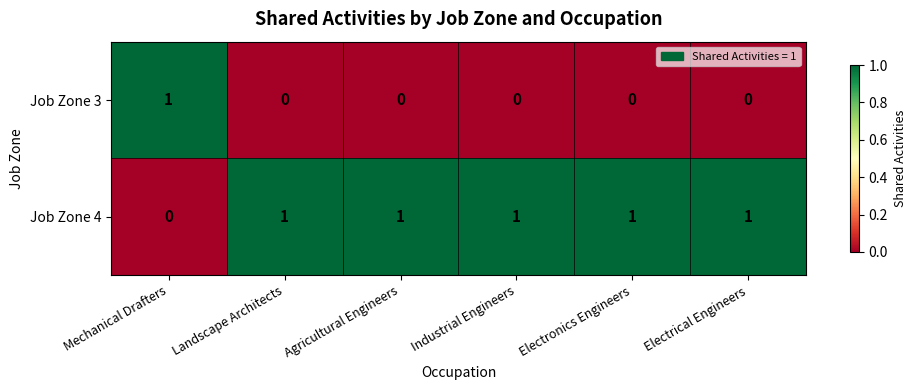

Which series has the largest total across all categories?

row_1